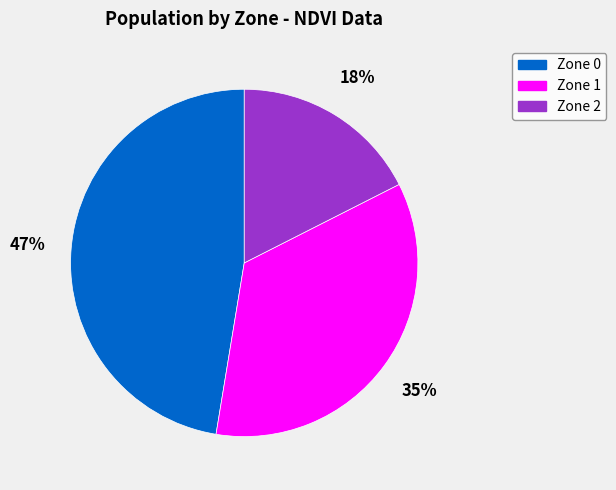

To the nearest percent, what portion does Zone 2 represent?

18%